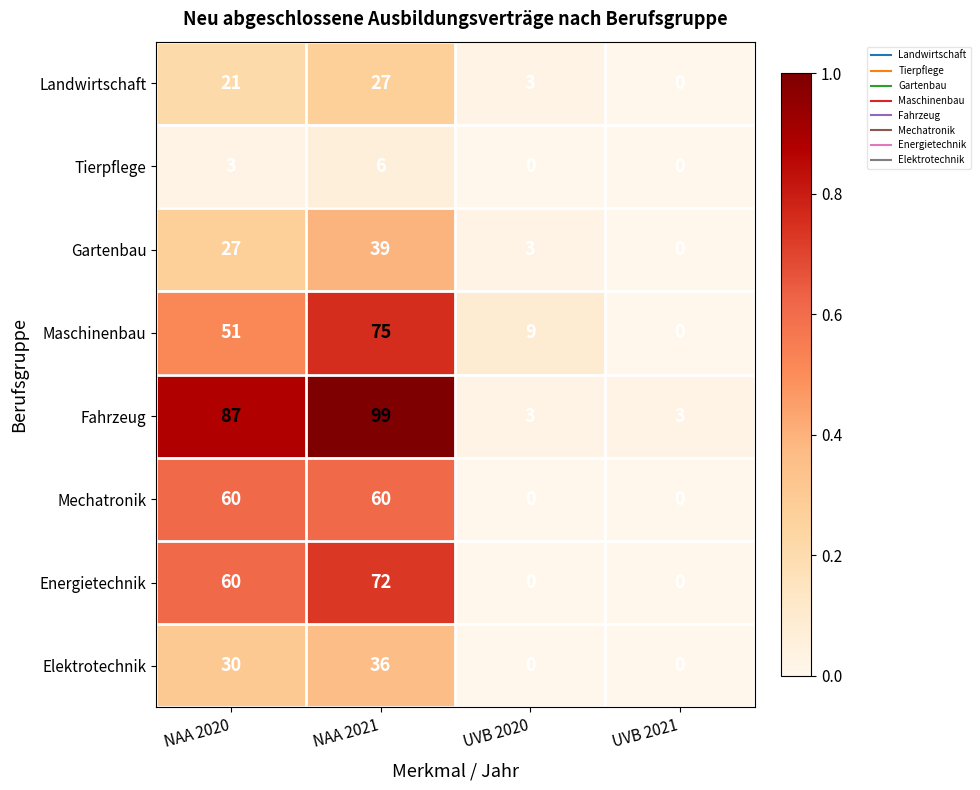

At which category does the chart reach its peak across all series?

NAA 2021